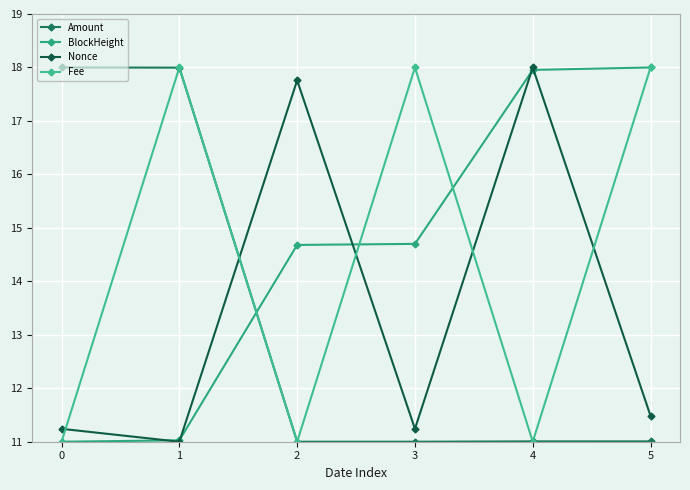

How many series are shown in this chart?

4